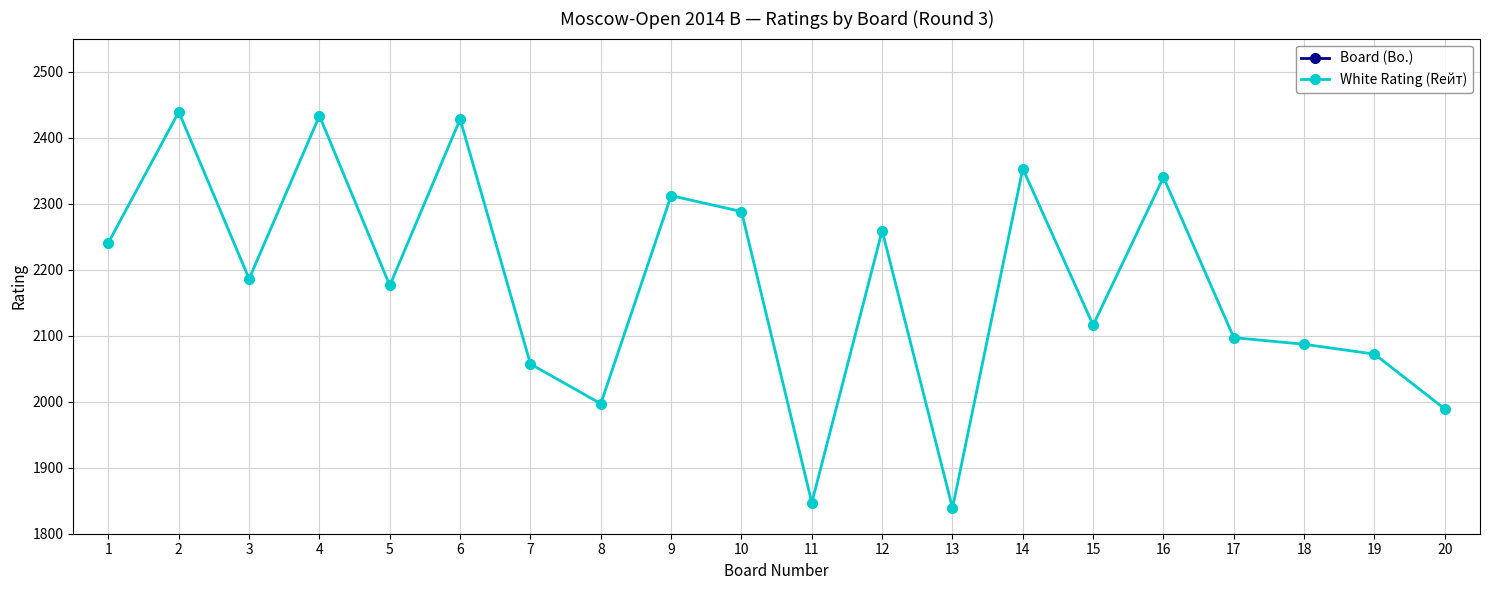

Which series has the largest total across all categories?

White Rating (Rейт)